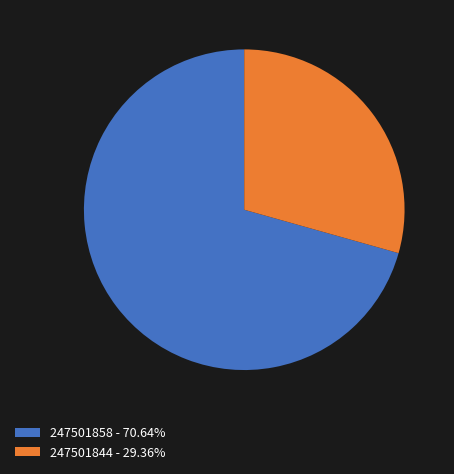

Is it true that 247501844 is 16% of the pie?

False